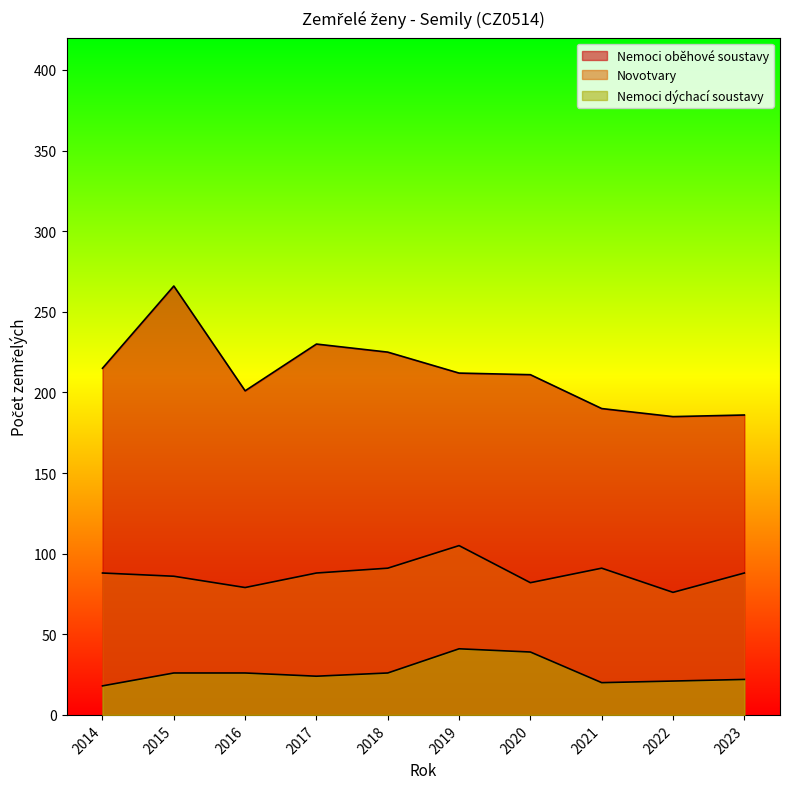

What is the greatest value displayed?

266